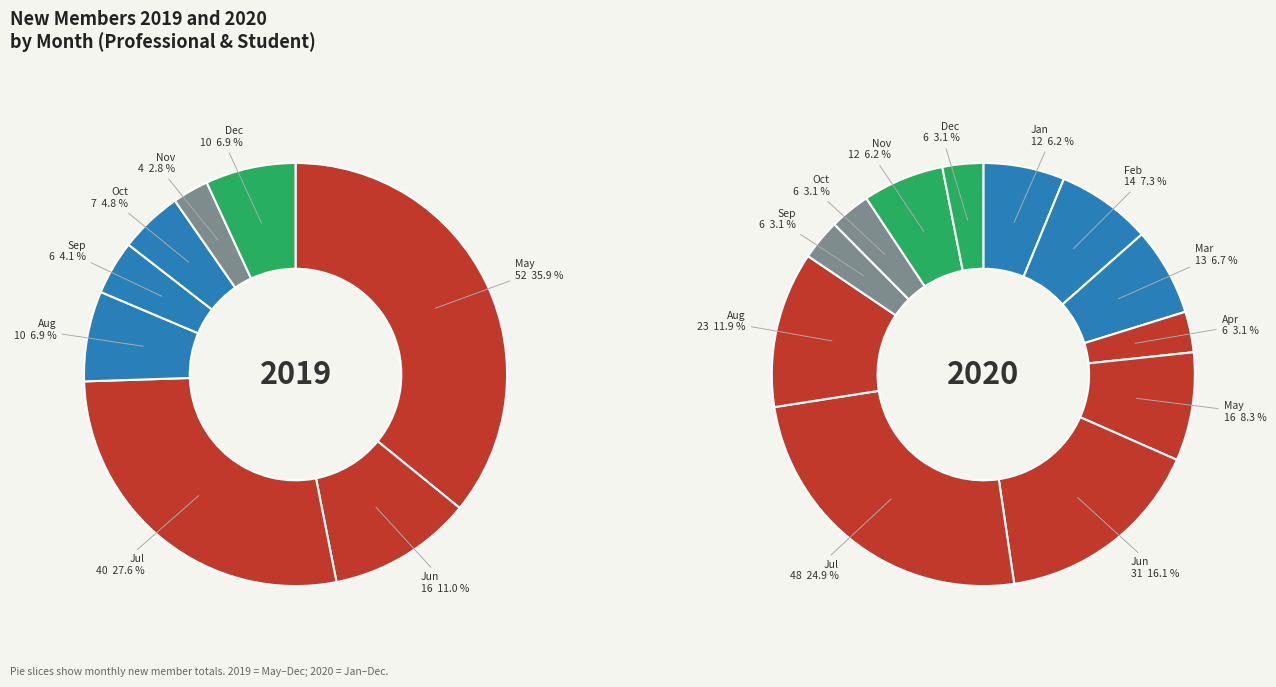

Is there any slice that represents more than half of the pie?

No